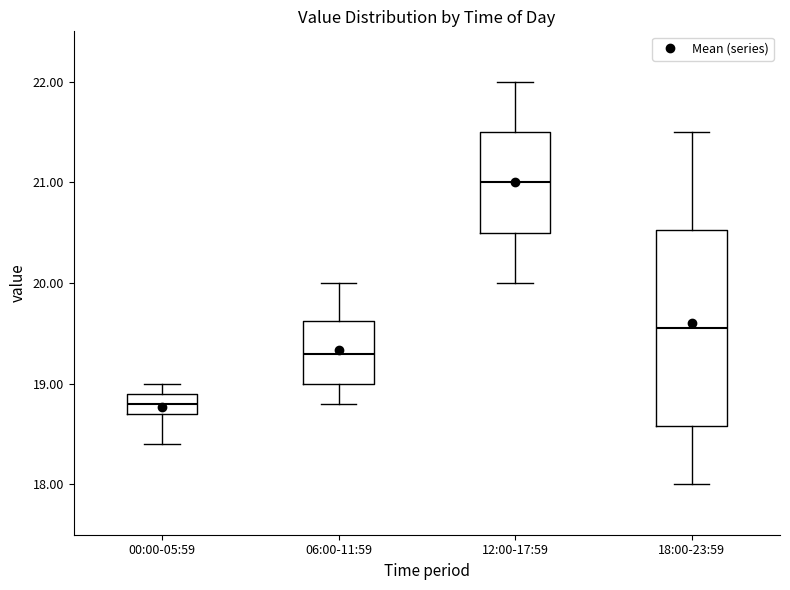

Which box is the tallest, from its lower edge to its upper edge?

18:00-23:59